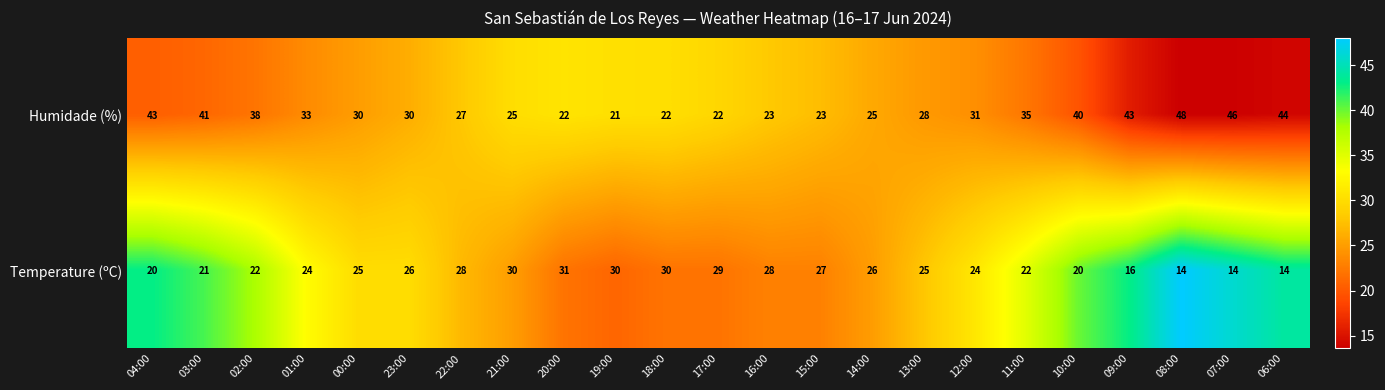

At which label does Humidade (%) reach its peak?

08:00